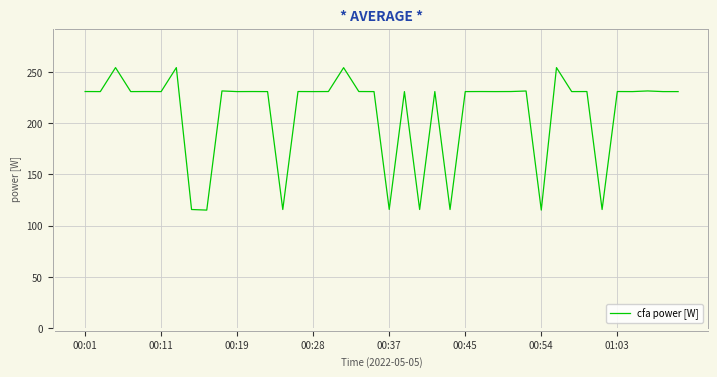

How many series are shown in this chart?

1